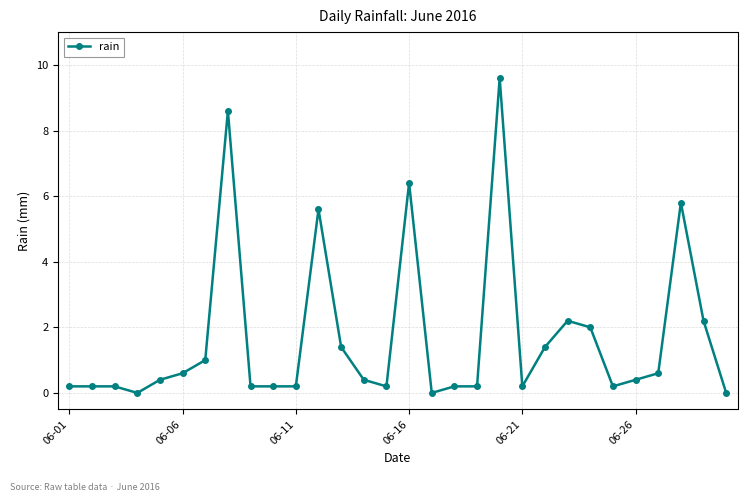

What is the sum of all values?

50.8